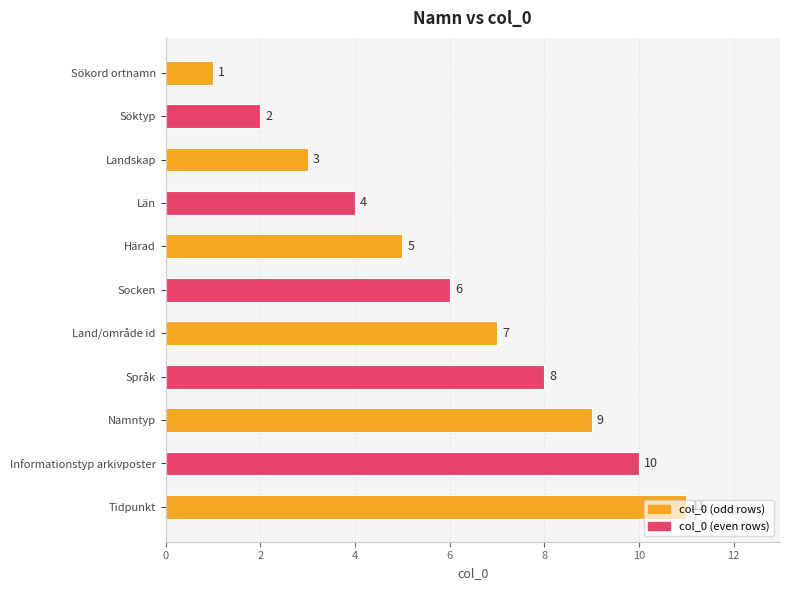

How many categories are shown in the chart?

11